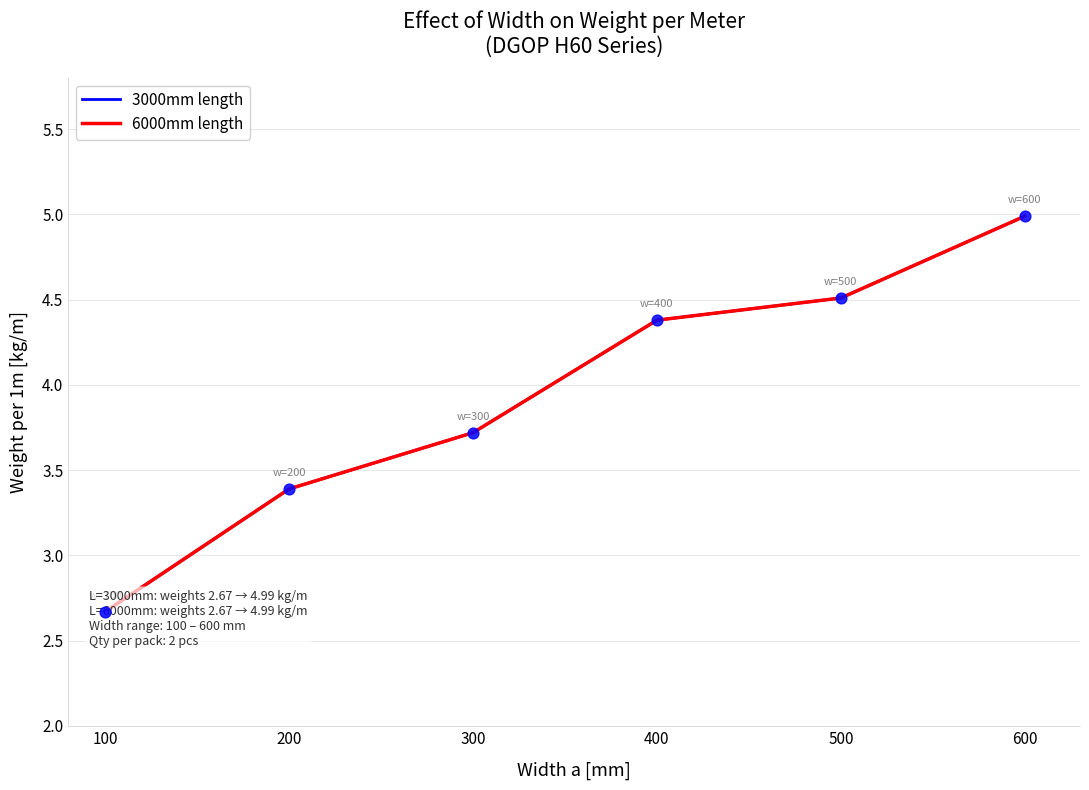

At how many categories does at least one series exceed 2?

6